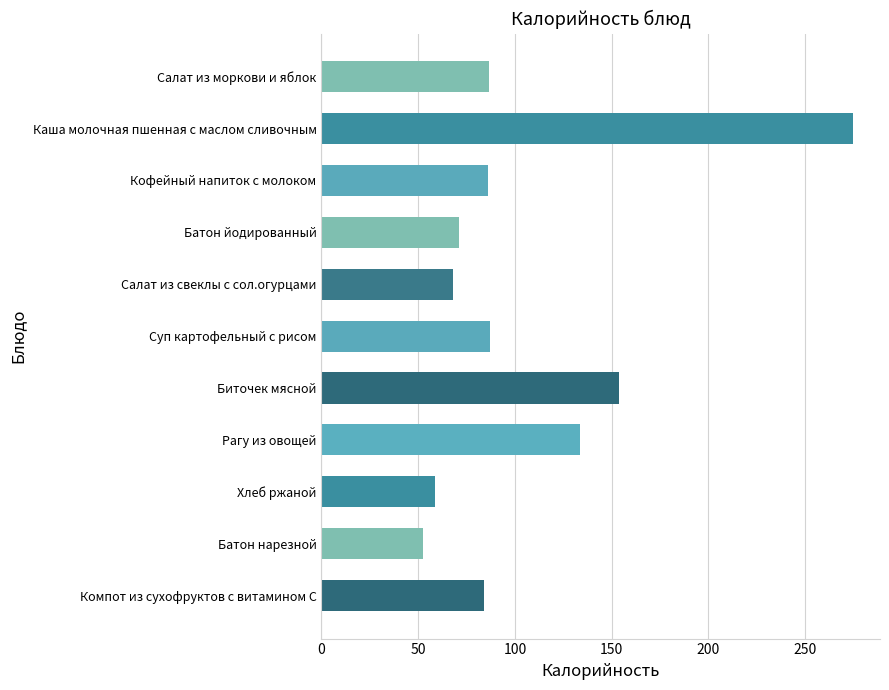

What is the smallest value displayed?

52.4